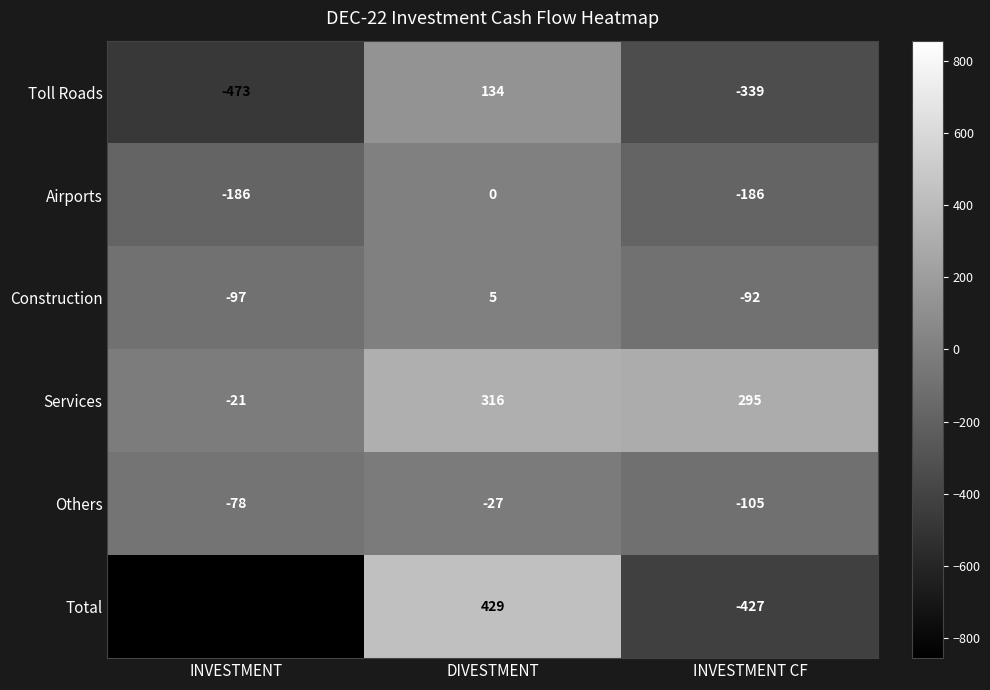

Where is Toll Roads nearest to the value -169?

INVESTMENT CF